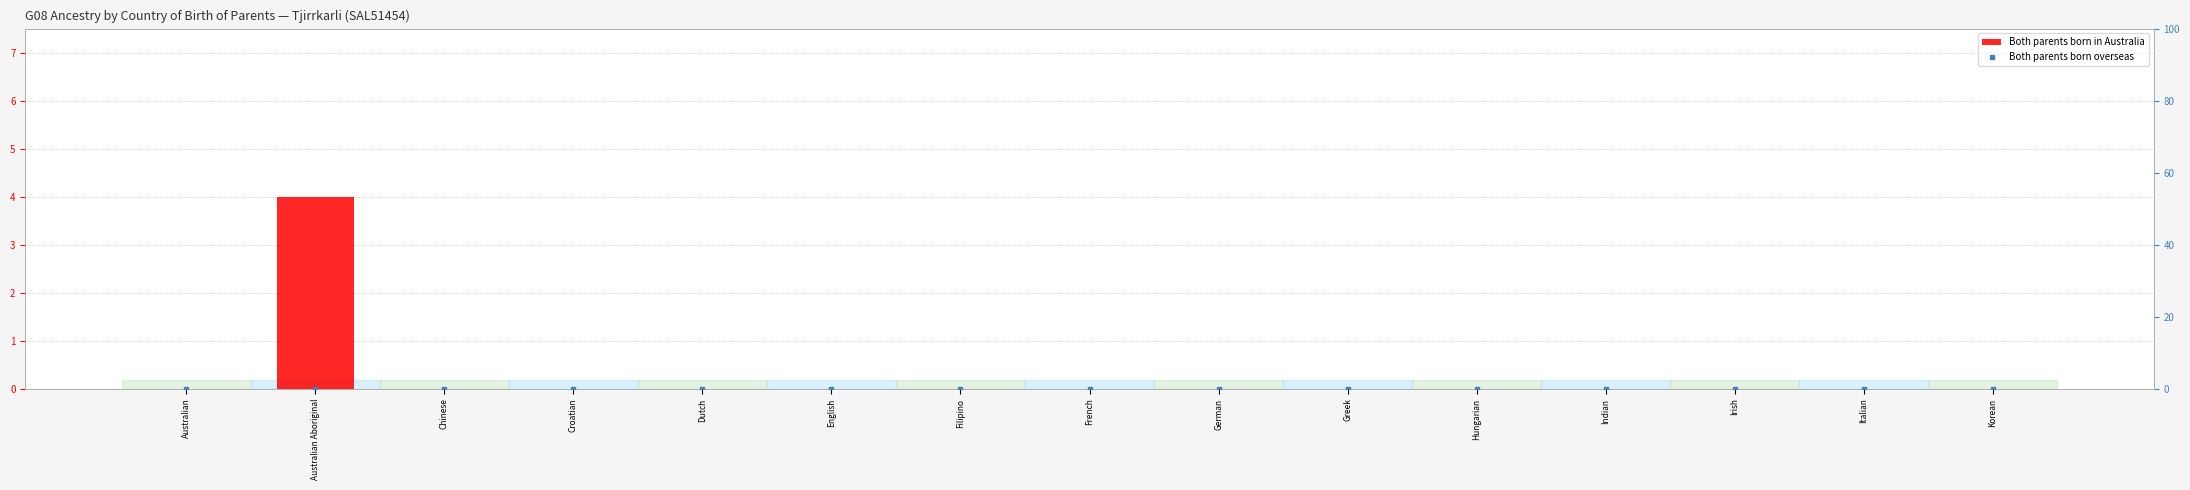

Which label corresponds to the smallest value in the chart?

Australian